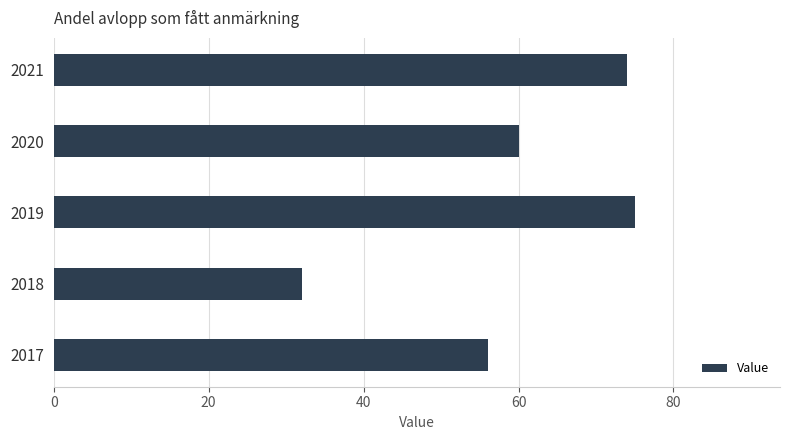

List the labels in order of value, largest first.

2019, 2021, 2020, 2017, 2018